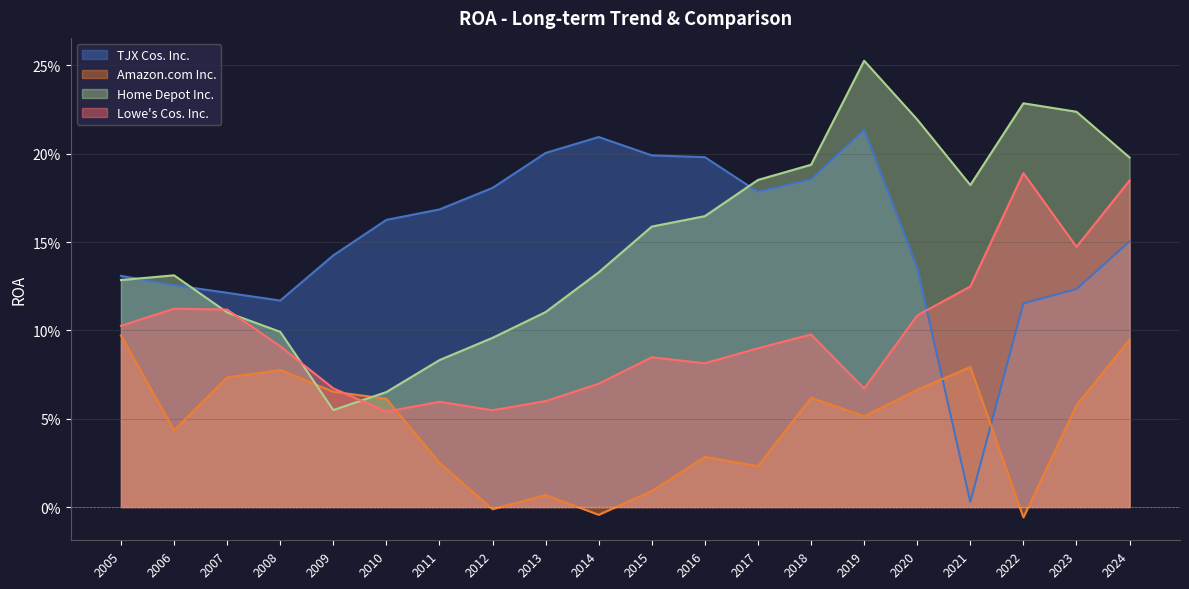

Is it true that TJX Cos. Inc. equals 0.2 at 2020?

False